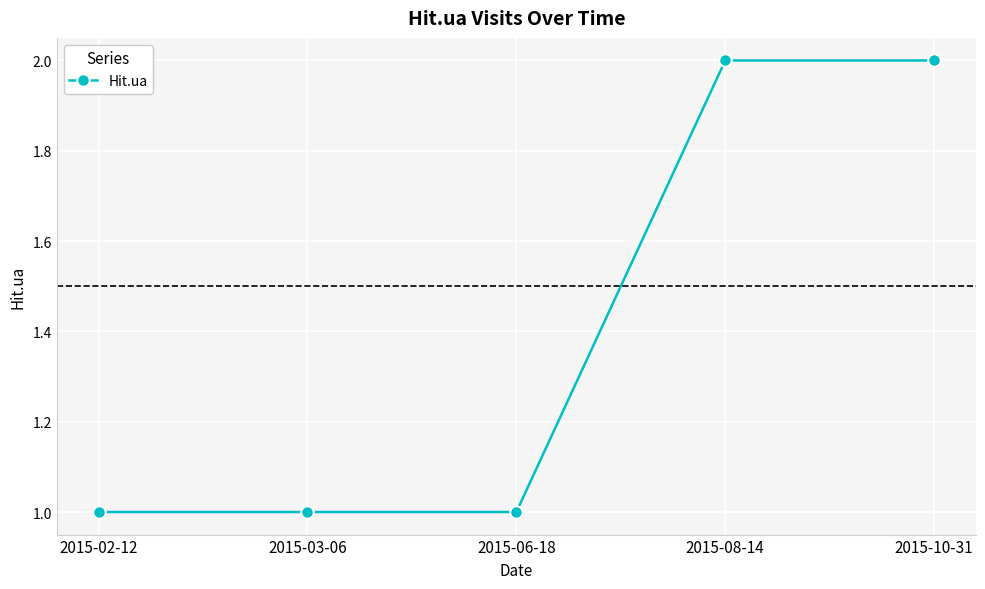

What is the sum of the values at 2015-10-31 and 2015-08-14?

4